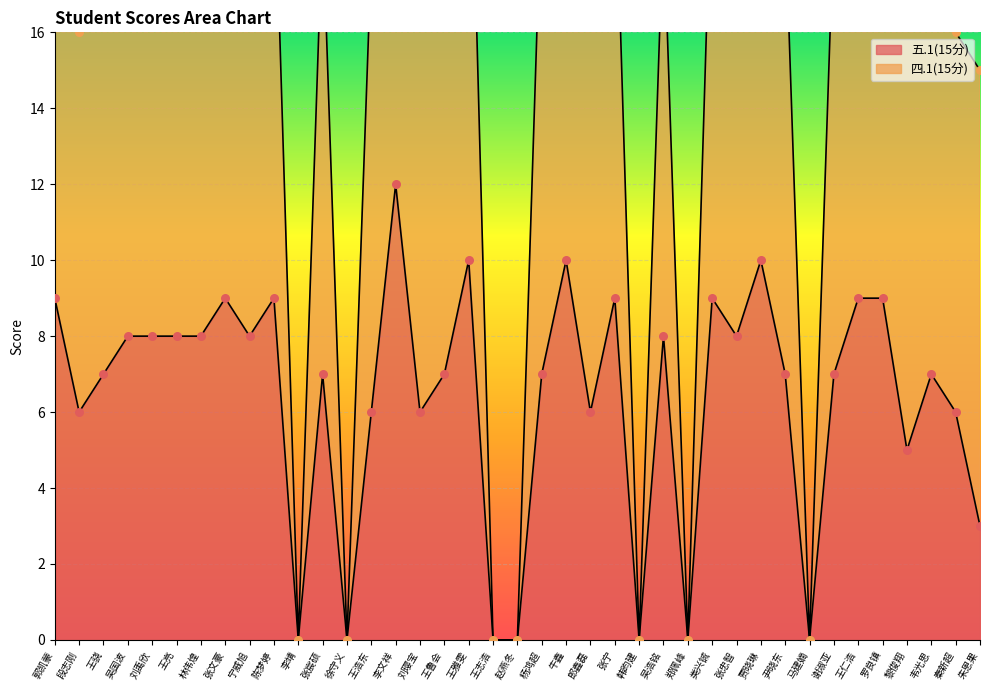

Which series has the largest total across all categories?

四.1(15分)